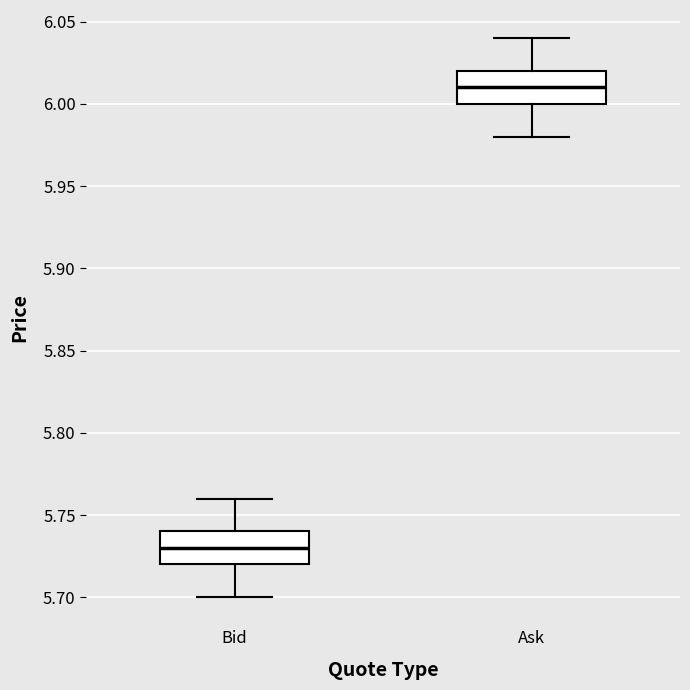

Where is the lower edge of the box for Ask on the y-axis? The values are not printed on the chart, so give them approximately, as read against the axis.

6.00